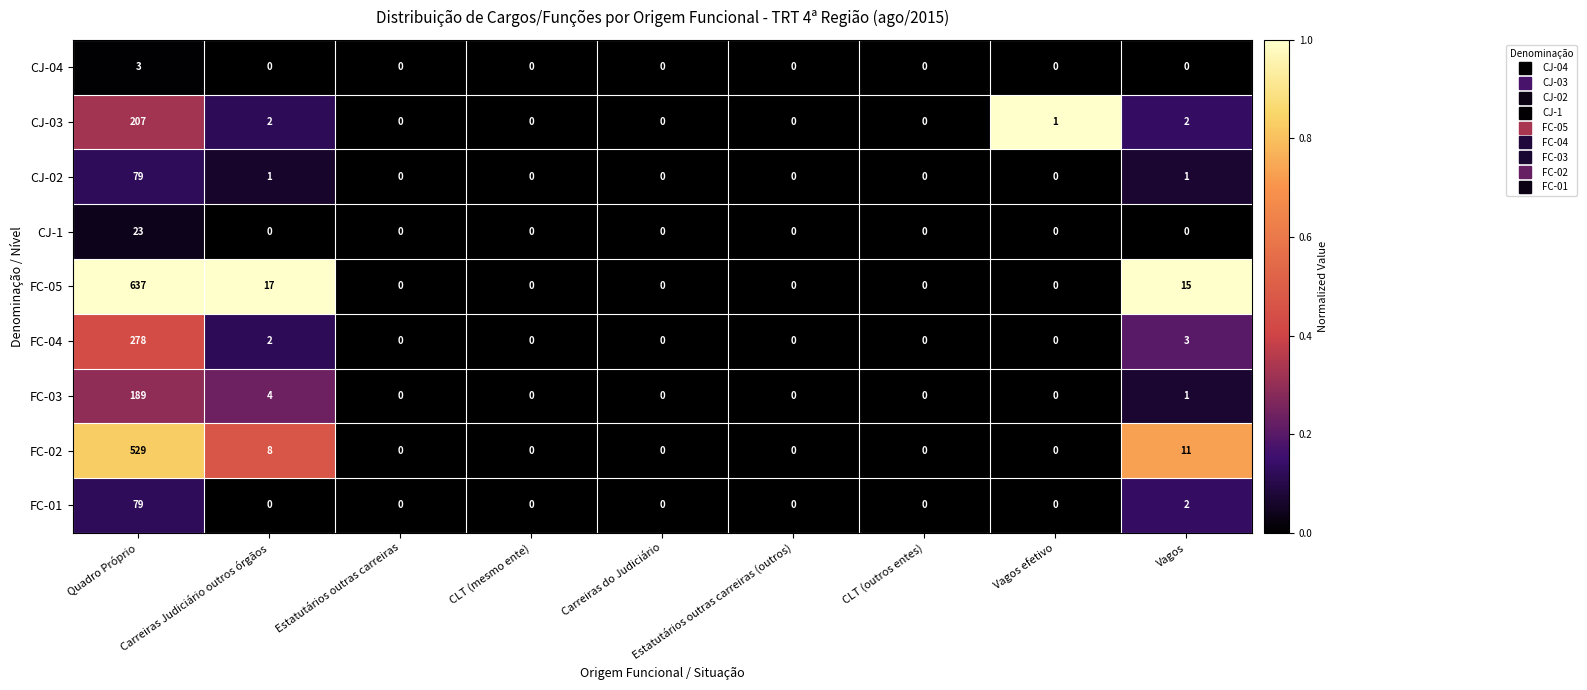

Which series has the largest total across all categories?

FC-05